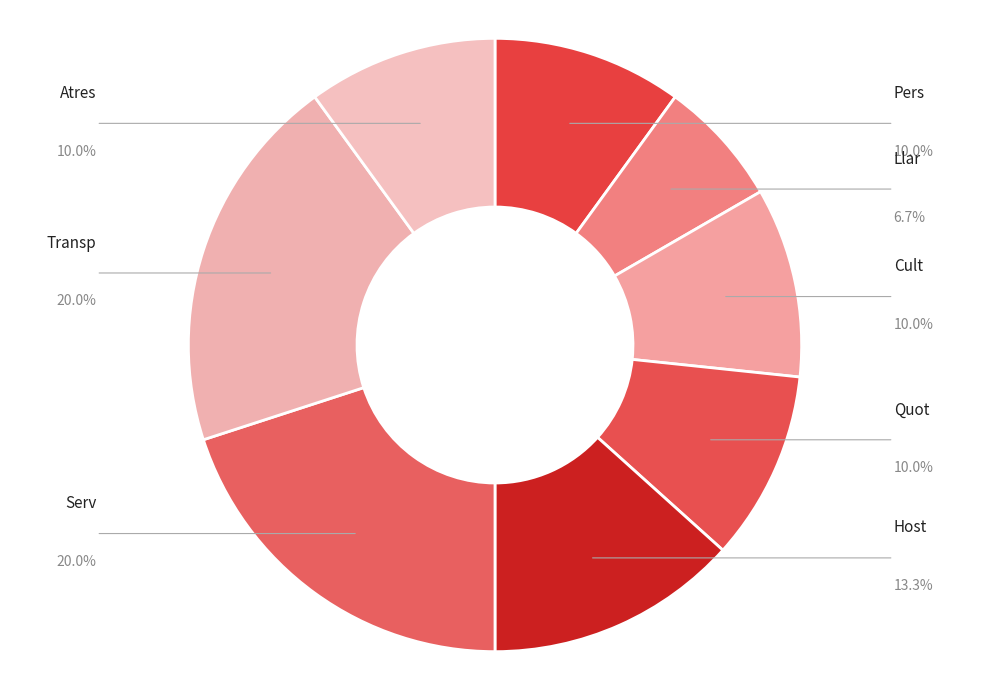

How many slices are in this pie chart?

8